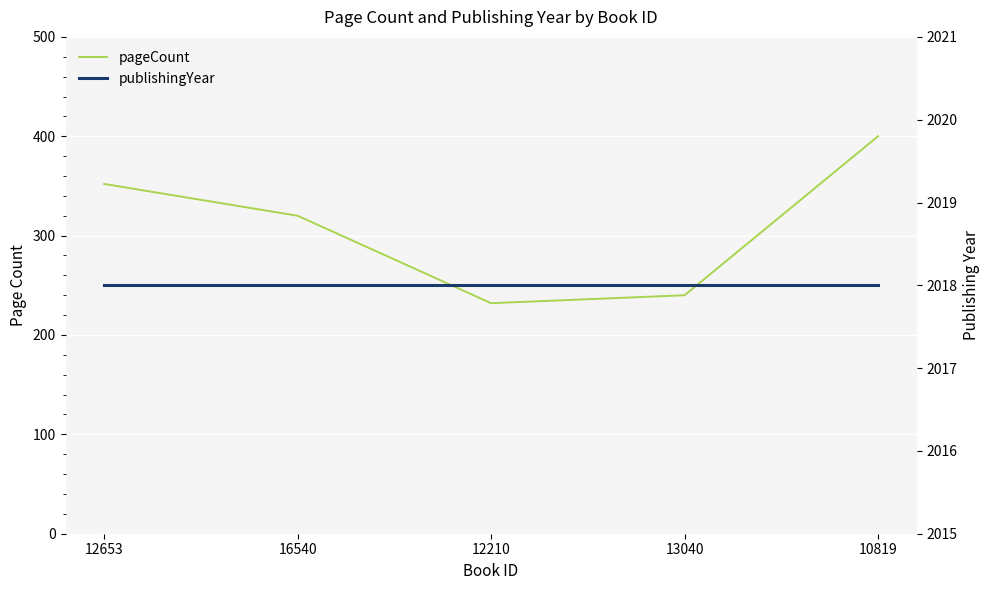

At which label does publishingYear reach its peak?

12653